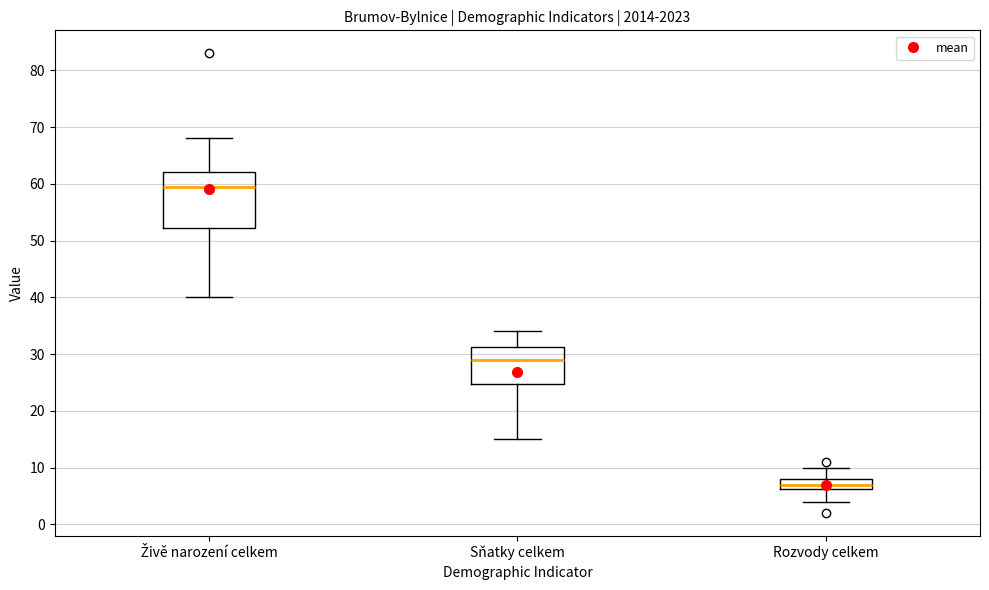

Comparing the boxes themselves (not the whiskers), which one is the tallest?

Živě narození celkem